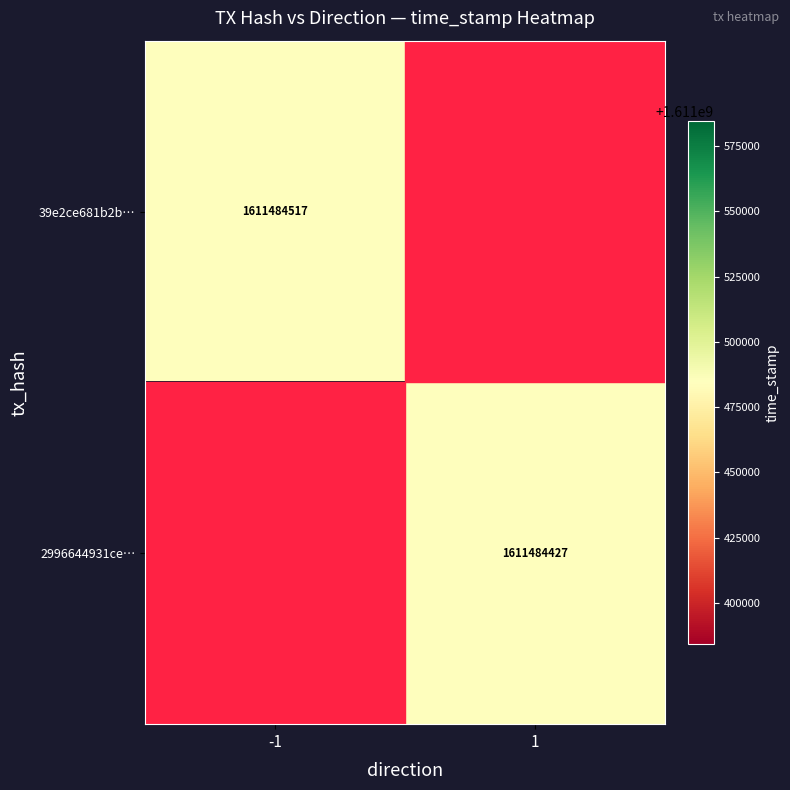

What is the total value across all series at 1?

1611484427